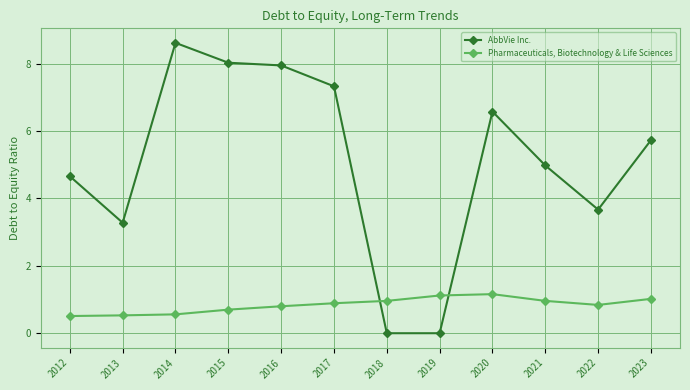

The Pharmaceuticals, Biotechnology & Life Sciences series shows 1.5 at 2021. True or false?

False